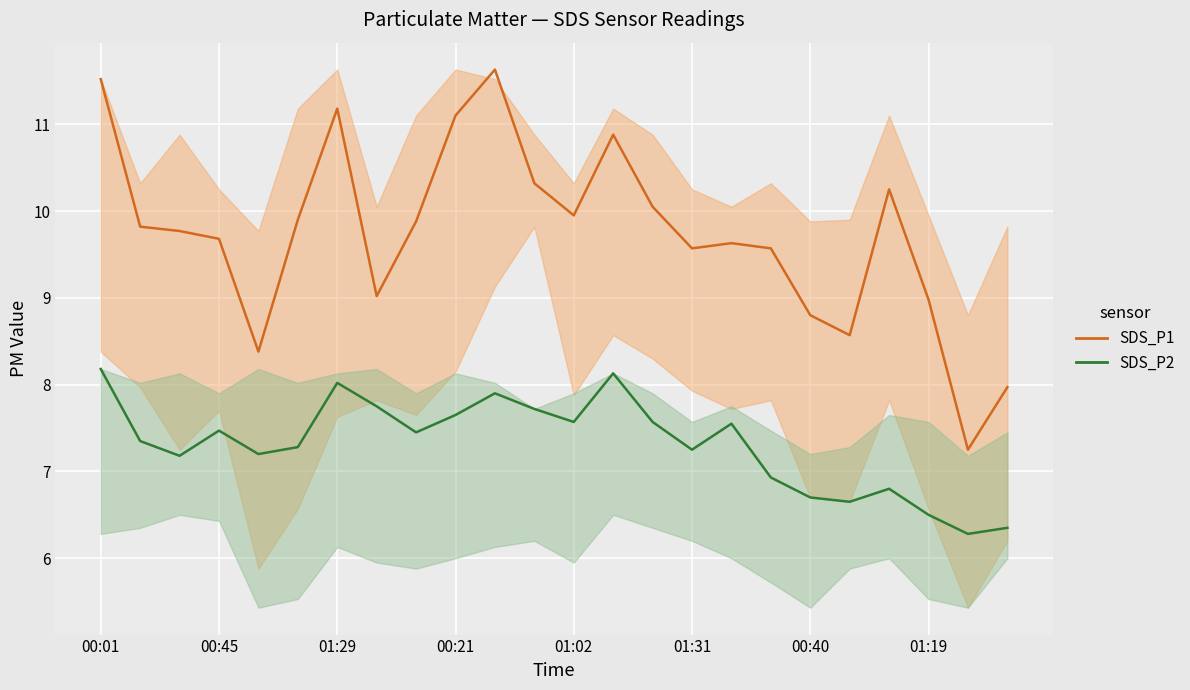

True or false: SDS_P1 and SDS_P2 intersect in this chart.

False